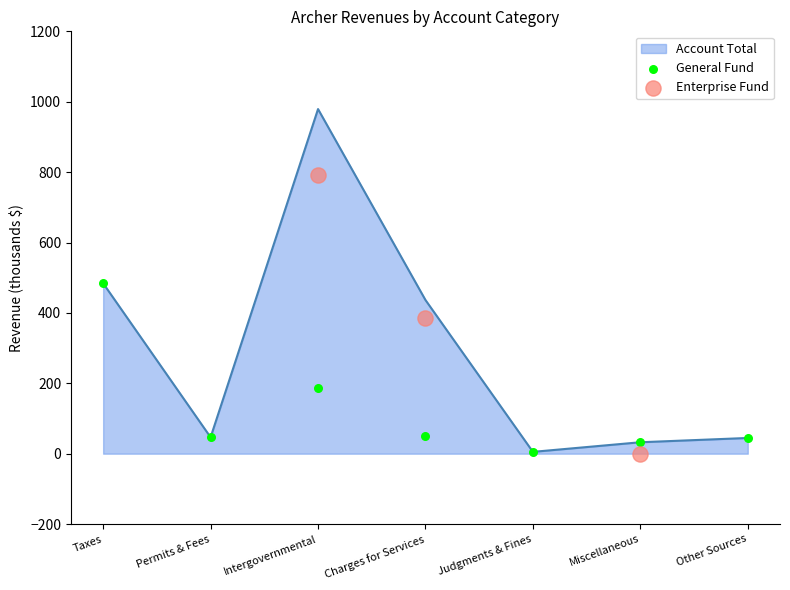

What is the maximum value for Account Total?

979.1